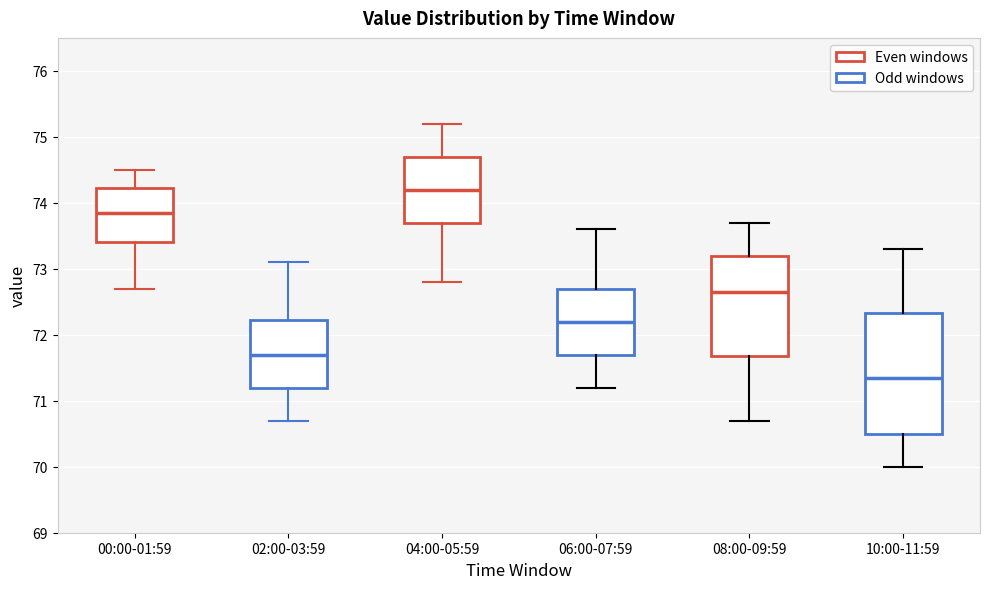

Which box's median line is the lowest?

10:00-11:59